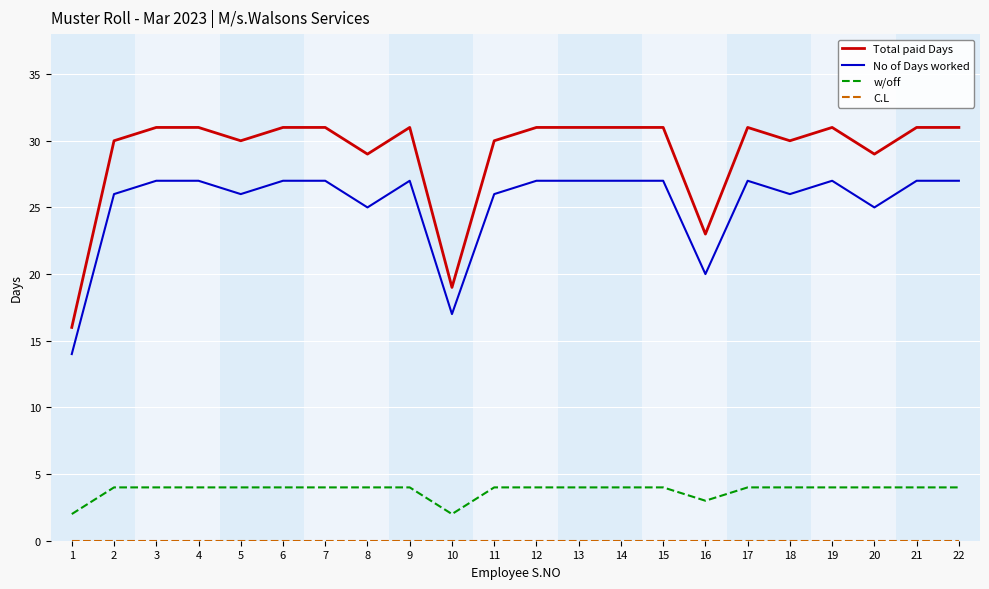

What is the lowest value of the w/off series?

2